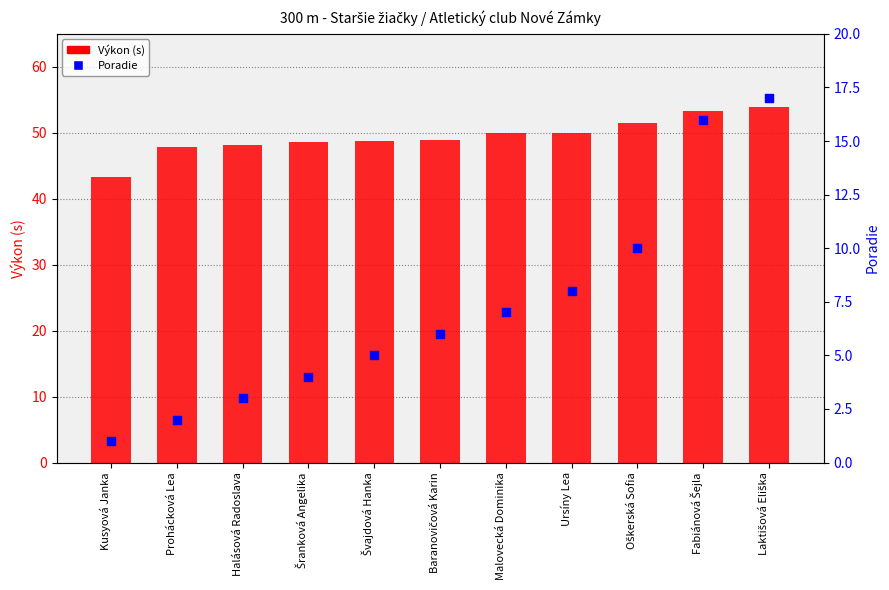

Which series reaches the maximum Y coordinate?

Výkon (s)